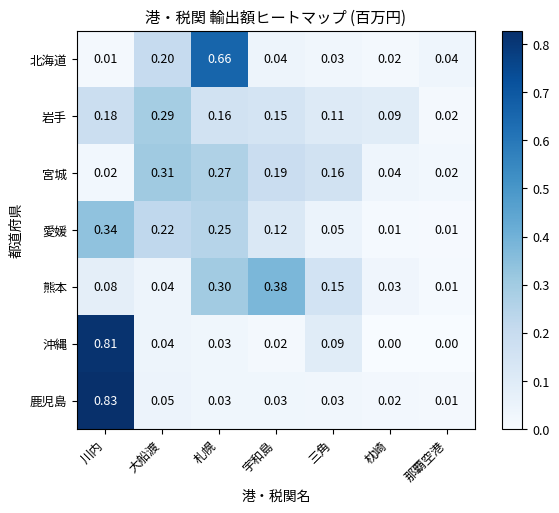

Which series has the largest total across all categories?

宮城